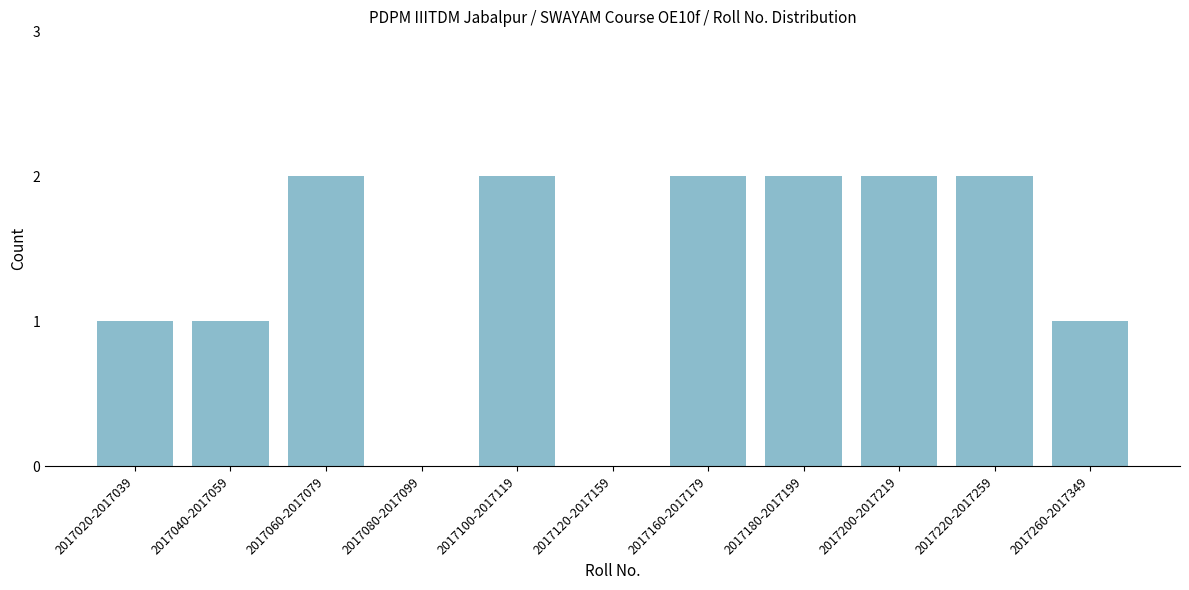

Reading left to right, what are all the values shown in this chart?

2017020-2017039=1	2017040-2017059=1	2017060-2017079=2	2017080-2017099=0	2017100-2017119=2	2017120-2017159=0	2017160-2017179=2	2017180-2017199=2	2017200-2017219=2	2017220-2017259=2	2017260-2017349=1